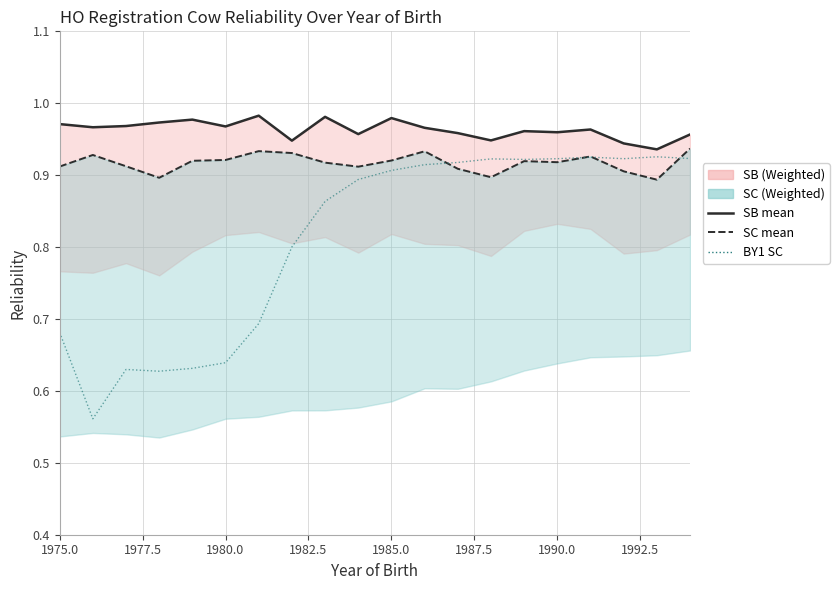

Count the W_HO_REL_pl_SC_line values in the range 0 to 1.

20